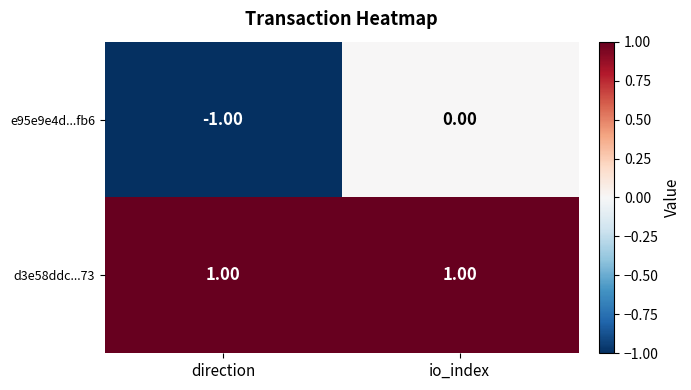

Where is e95e9e4d...fb6 nearest to the value 0?

io_index